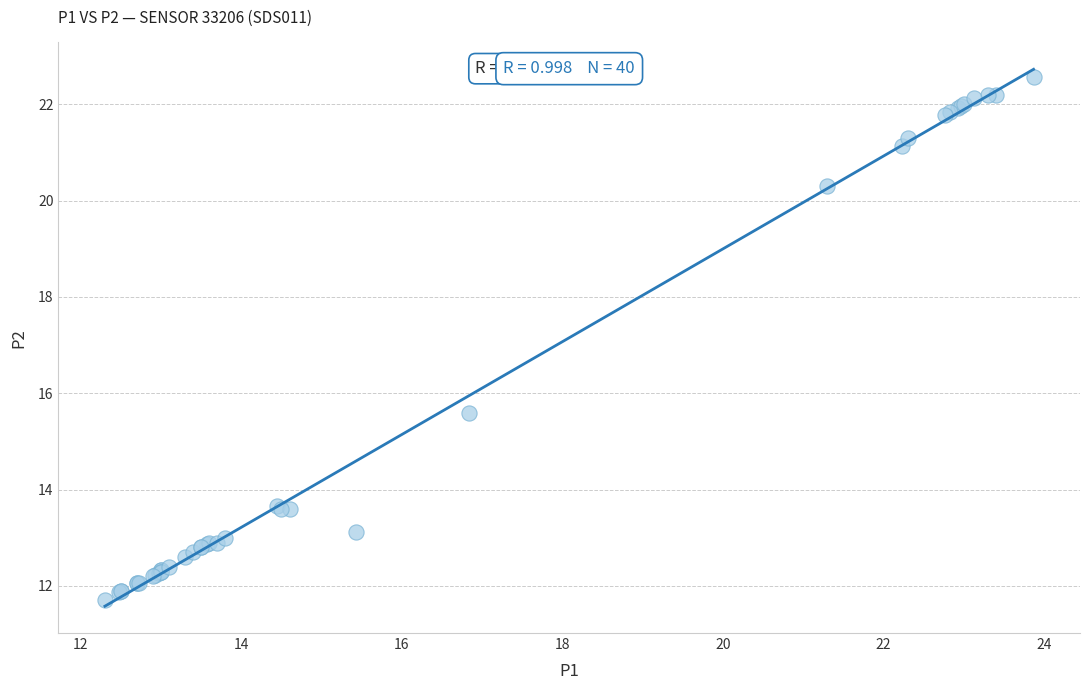

What Y value in the scatter plot is closest to 17?

15.6